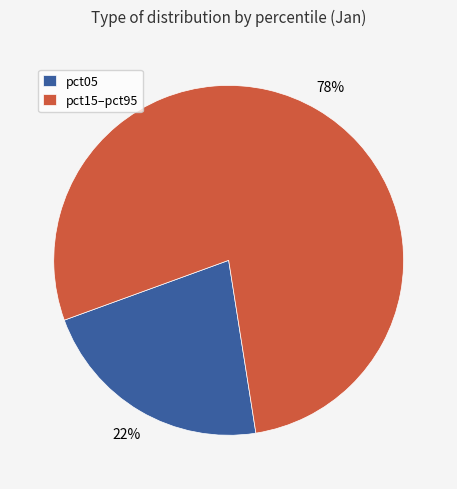

Rank the categories by value from highest to lowest.

pct15–pct95, pct05